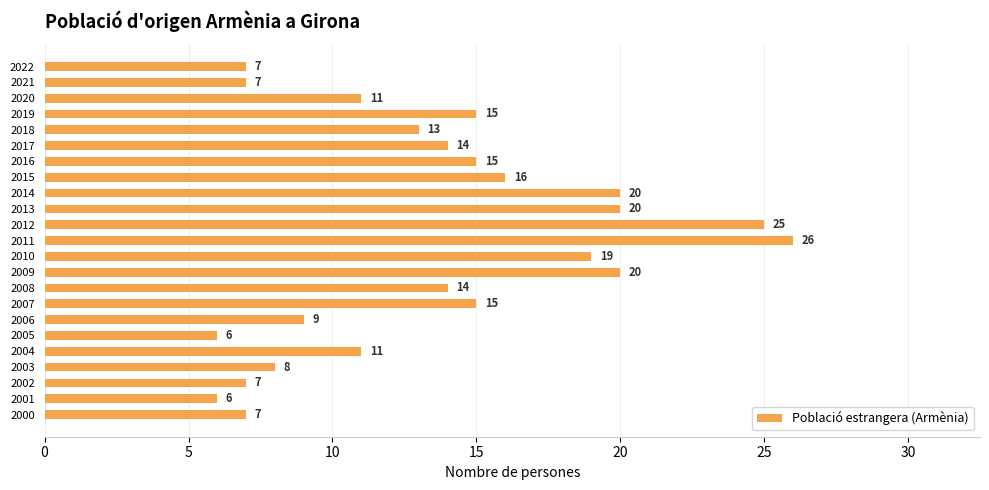

How many data points are less than 14?

11